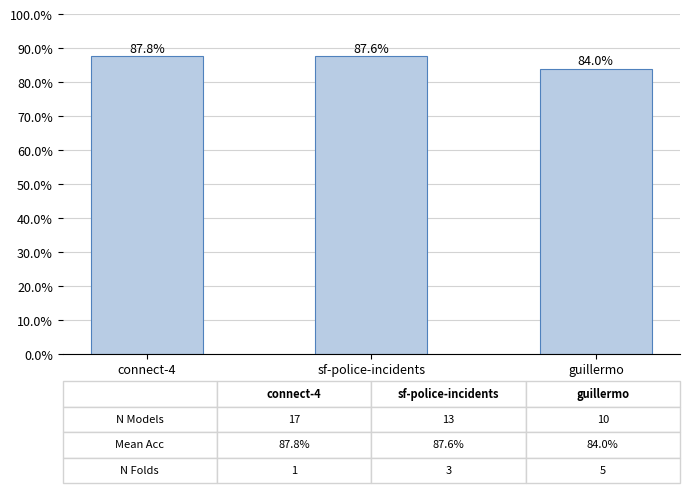

How many series are shown in this chart?

1